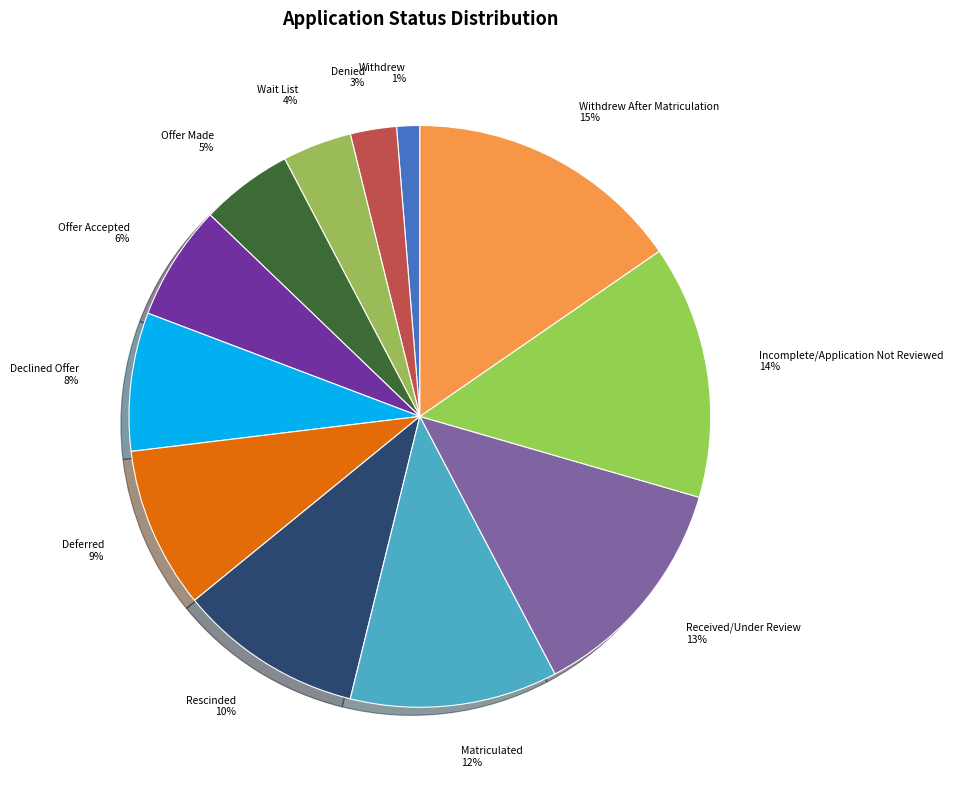

Which has a higher value, Rescinded or Offer Made?

Rescinded